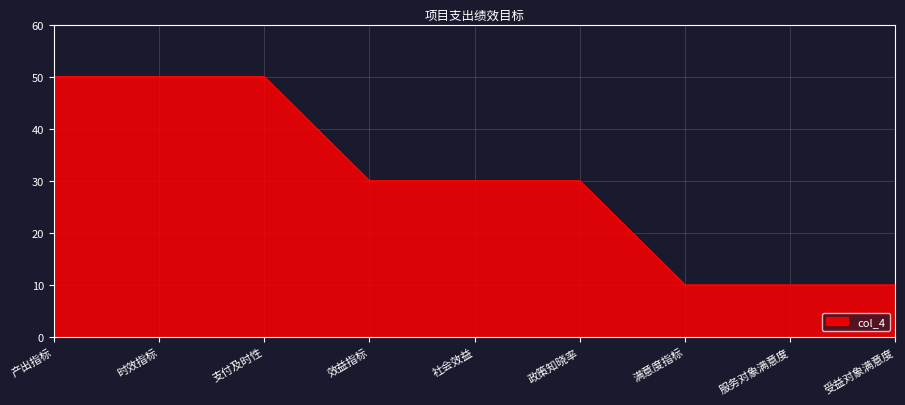

What position from the right is 产出指标?

9